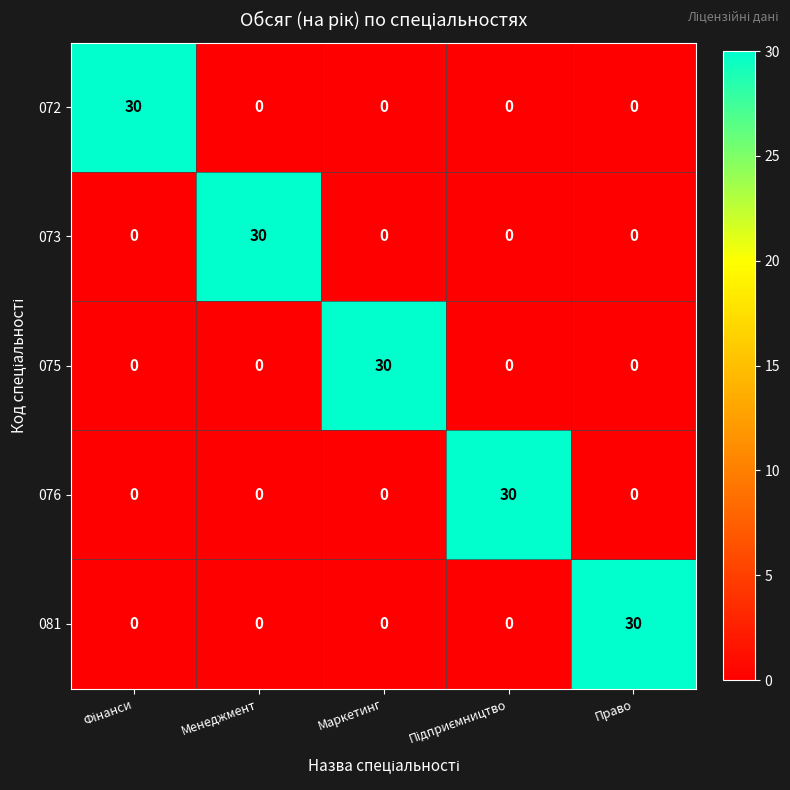

What is the difference between the maximum and minimum values in the 075 series?

30